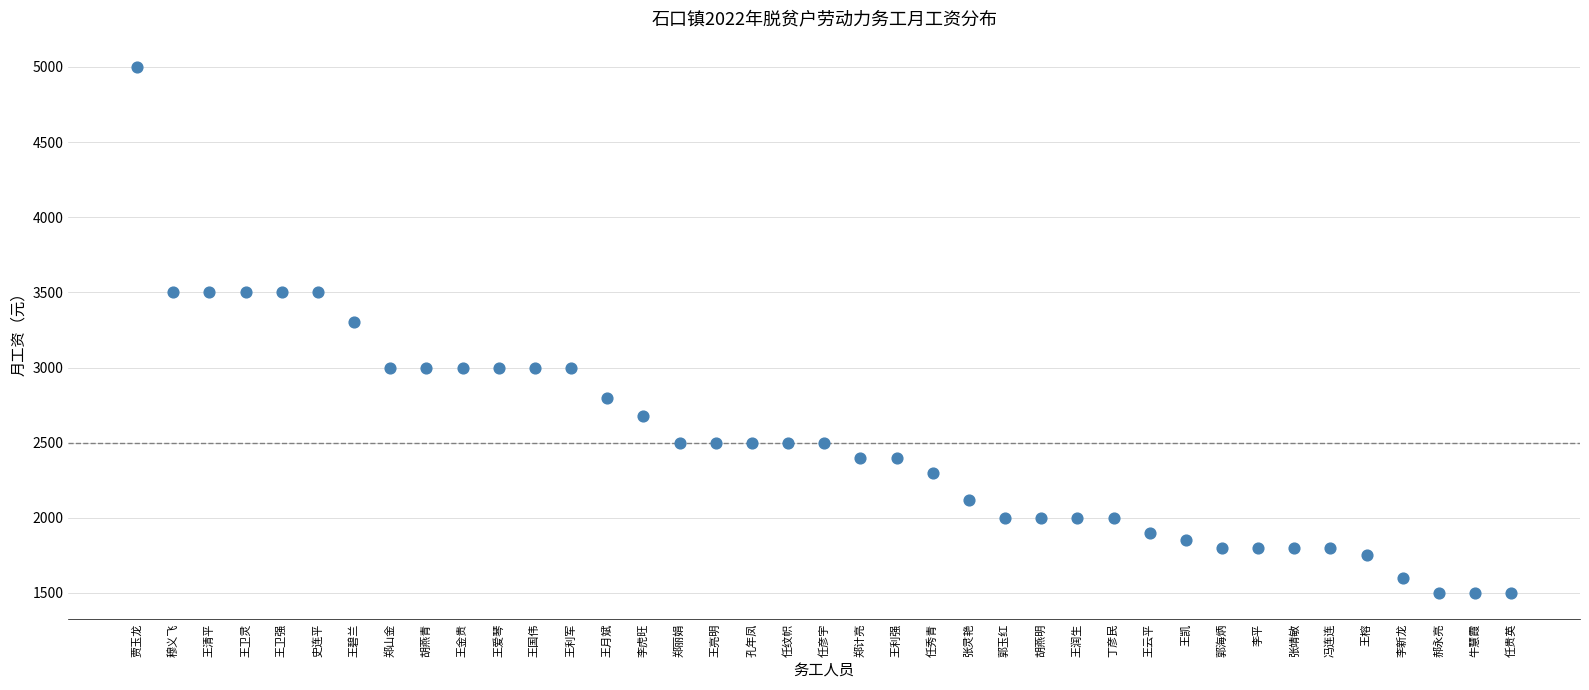

What is the range of Y values (max minus min)?

3500